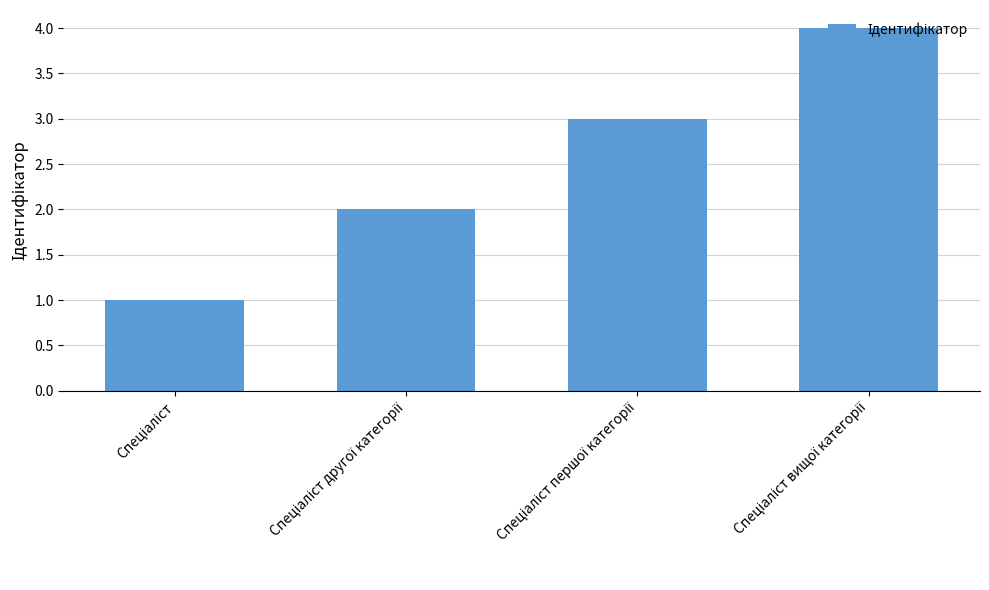

Count the values in the range 2 to 4.

3